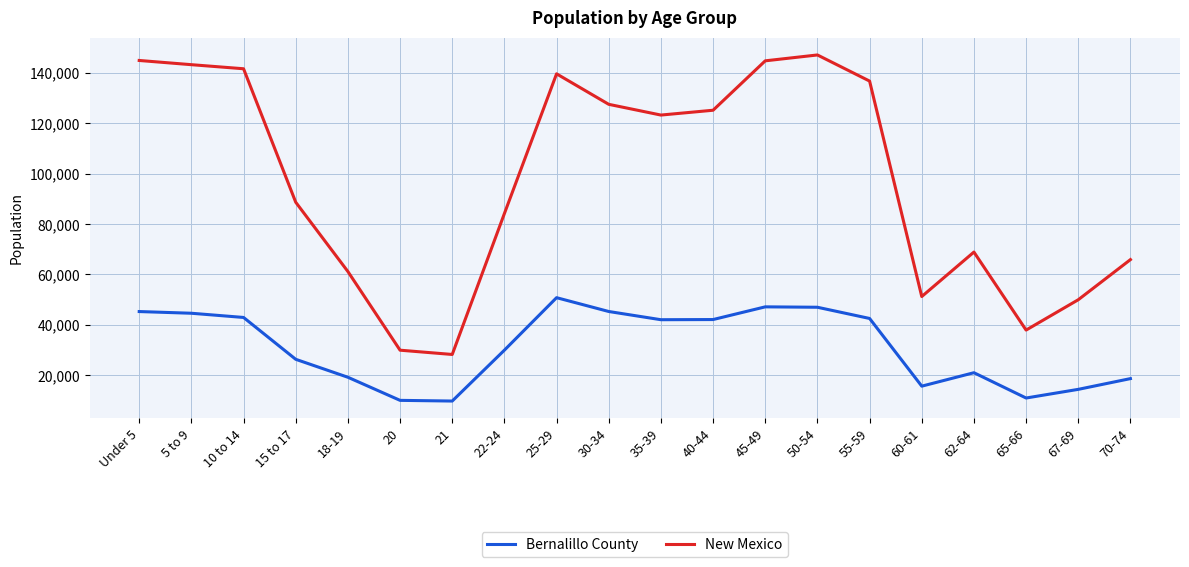

What is the total value across all series at 5 to 9?

187912